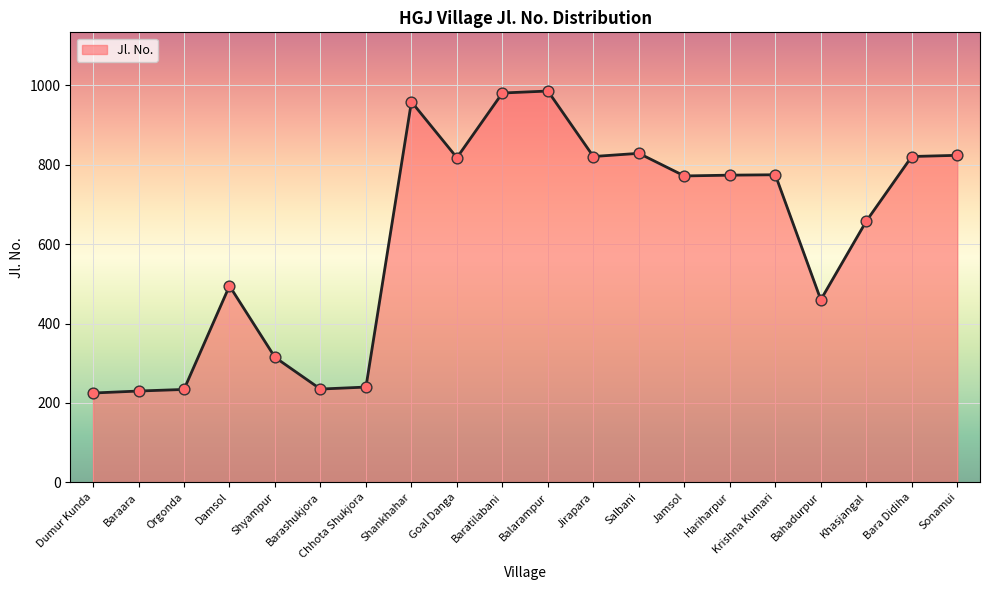

Approximately how many times larger is the value at Sonamui compared to Shankhahar?

0.9